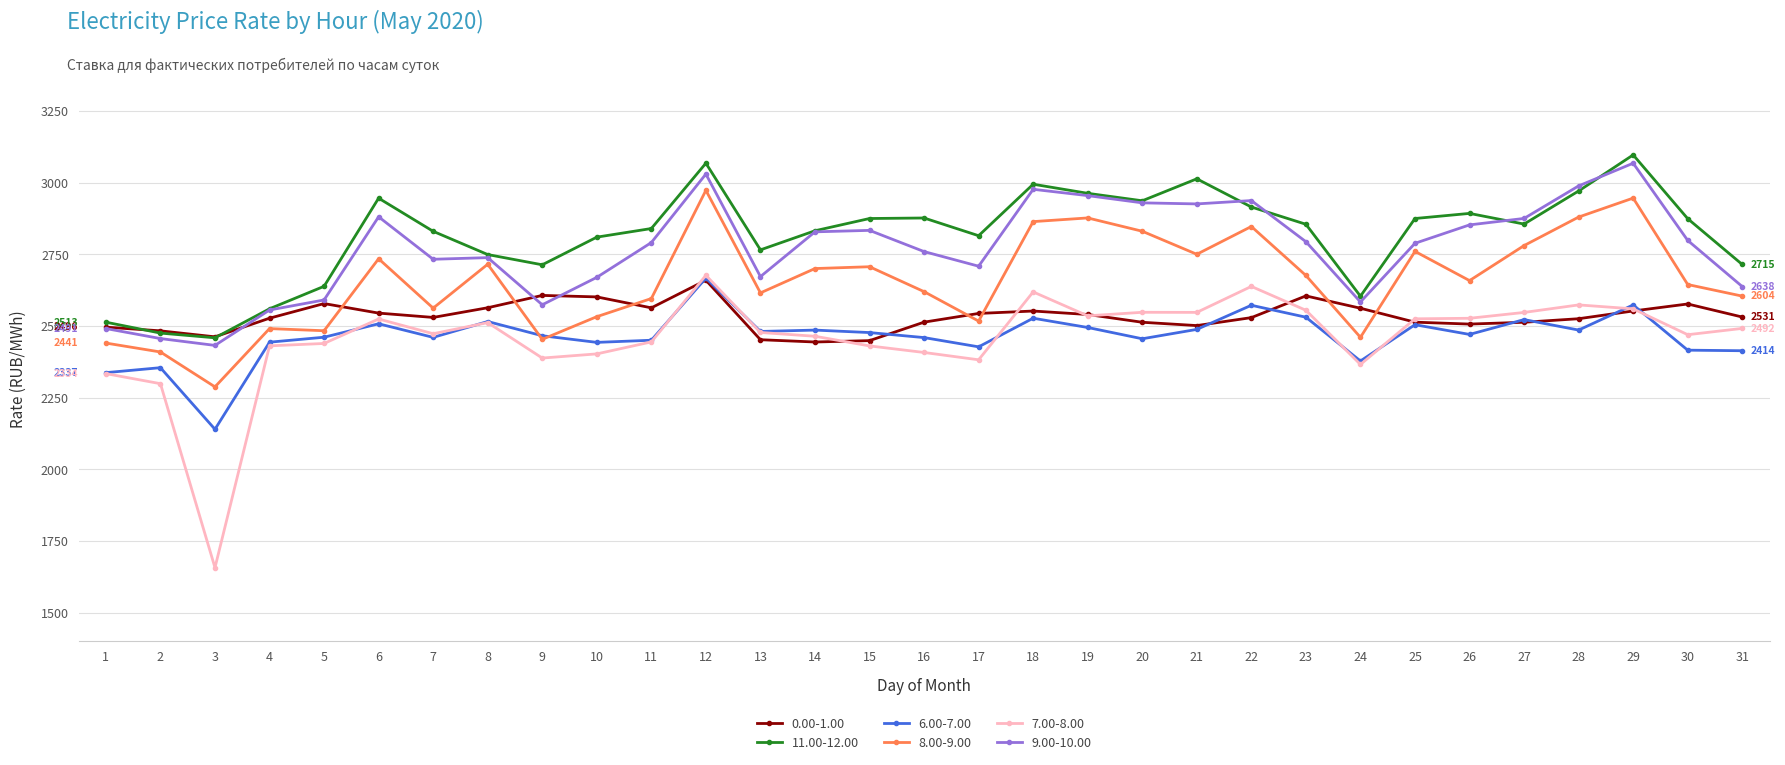

How many values in the 11.00-12.00 series are below 2855?

15